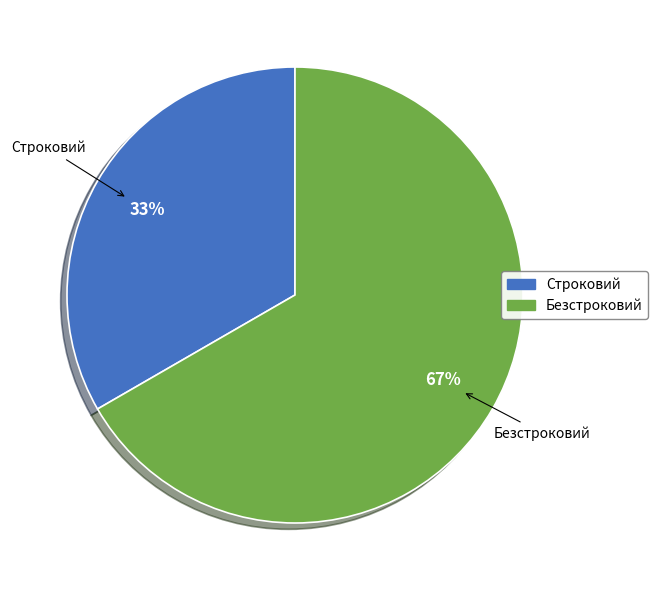

Rank the categories by value from highest to lowest.

Безстроковий, Строковий